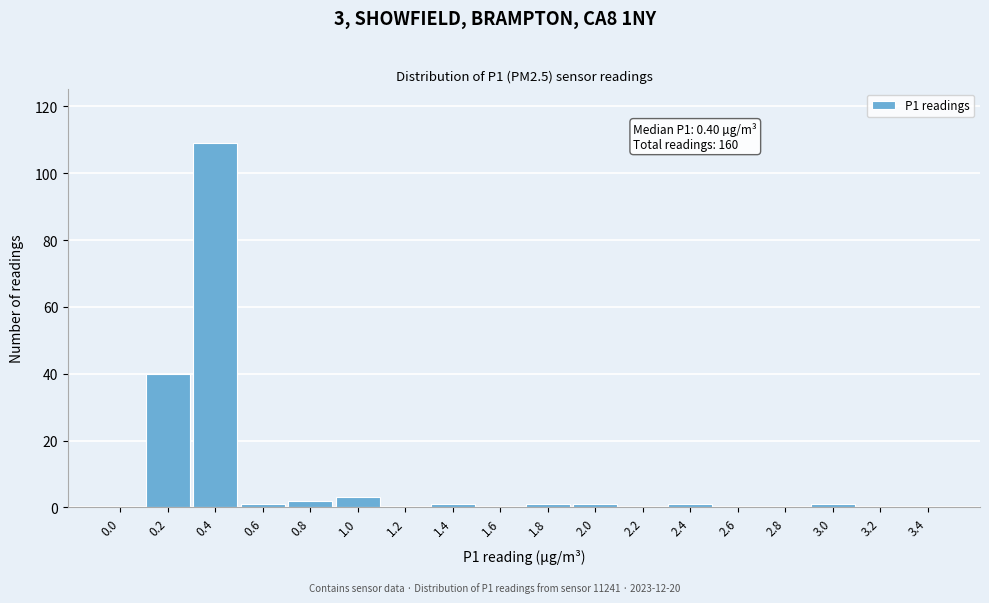

Reading left to right, transcribe all the data shown in this chart.

0.0=0	0.2=40	0.4=109	0.6=1	0.8=2	1.0=3	1.2=0	1.4=1	1.6=0	1.8=1	2.0=1	2.2=0	2.4=1	2.6=0	2.8=0	3.0=1	3.2=0	3.4=0